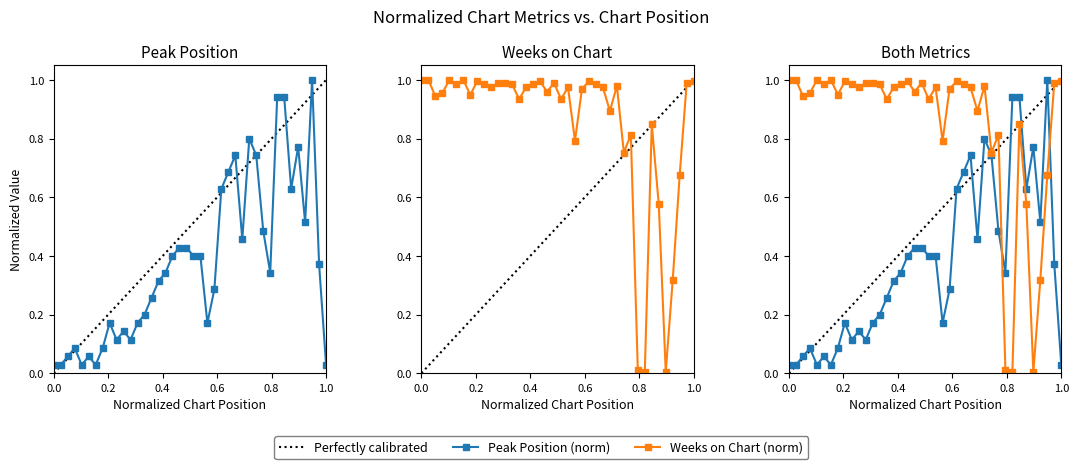

True or false: Peak Position has a value of 0.6 at 22.

False